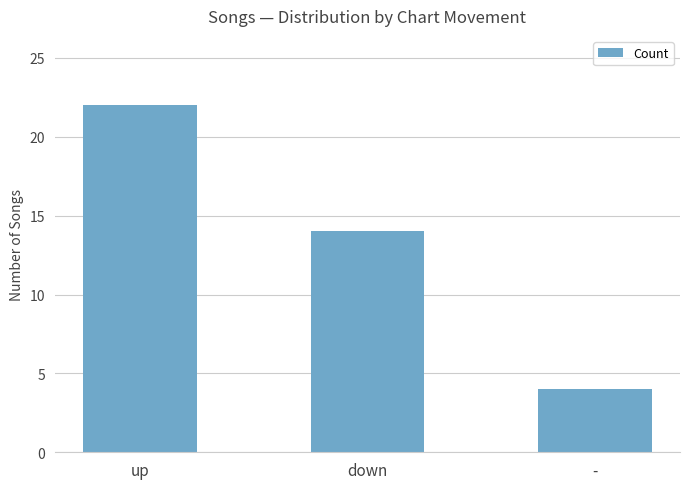

Approximately how many times larger is the value at up compared to down?

1.6